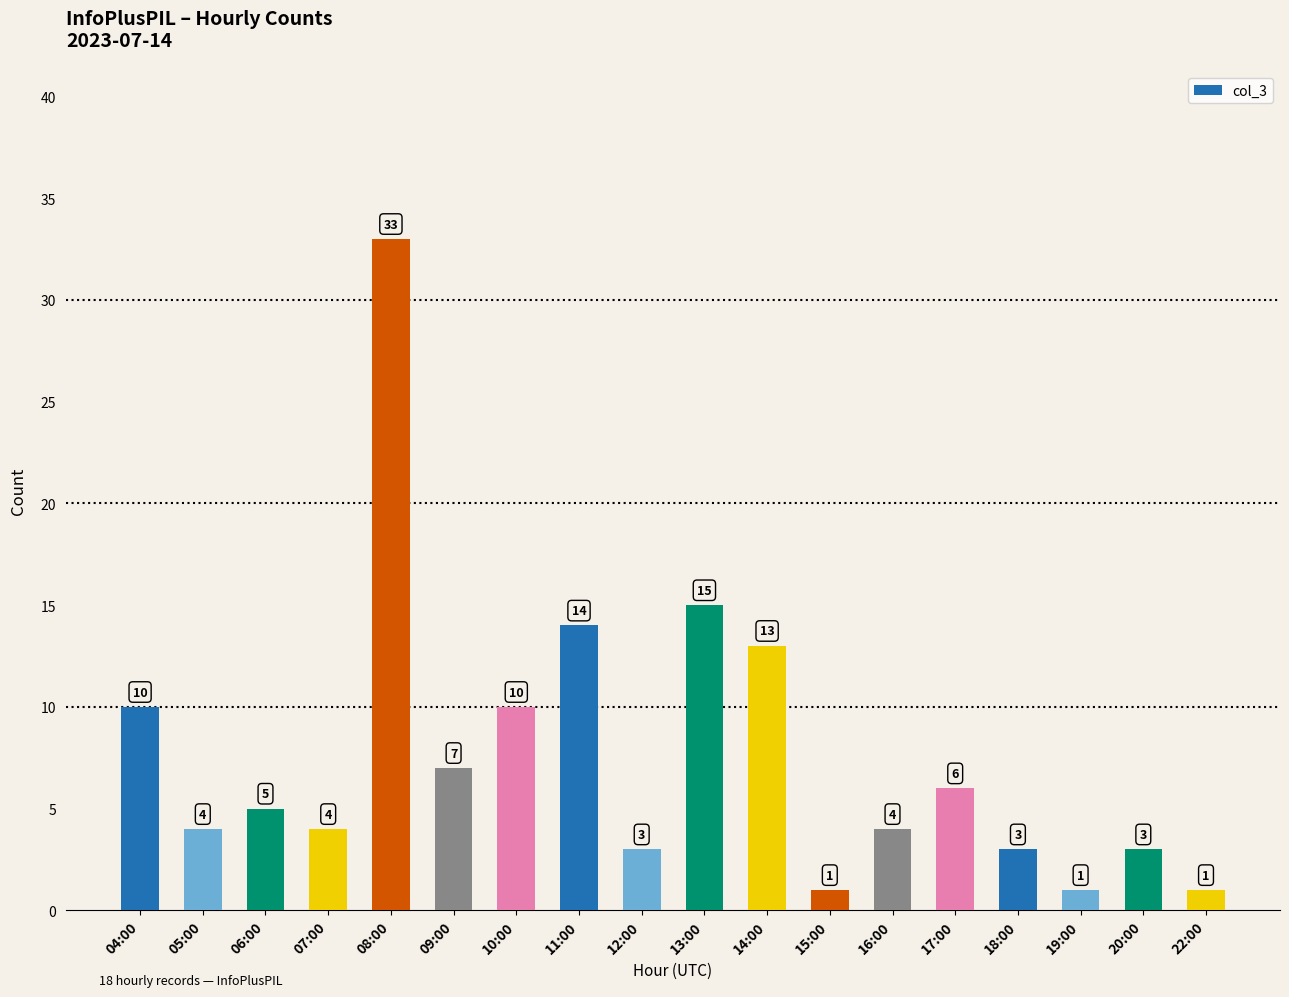

What is the average value?

8